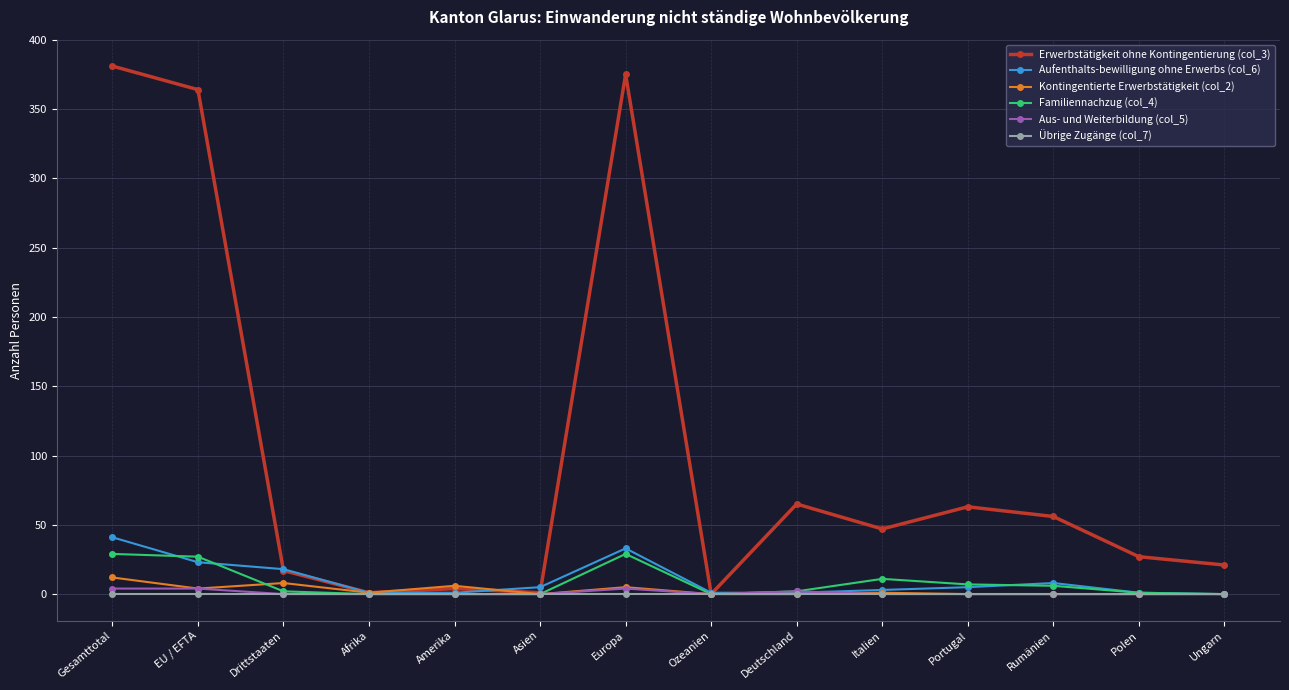

What is the label of the 5th point from the left?

Amerika